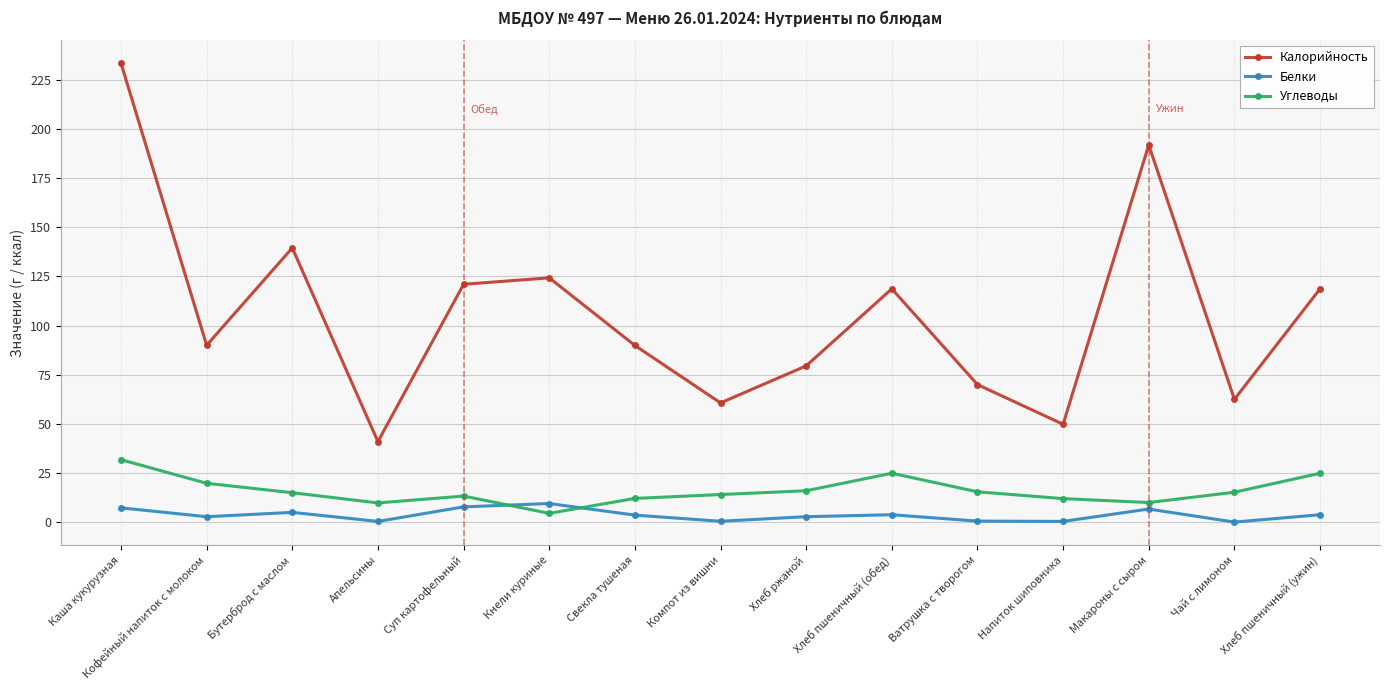

What is the difference between the highest and lowest values at Компот из вишни?

60.2